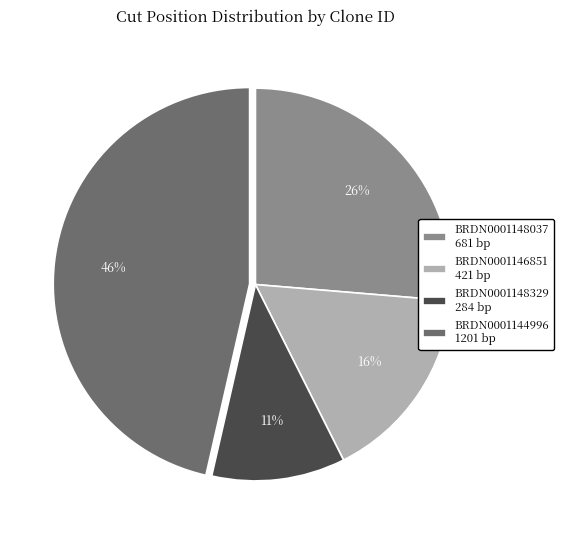

Count the number of slices in the pie.

4